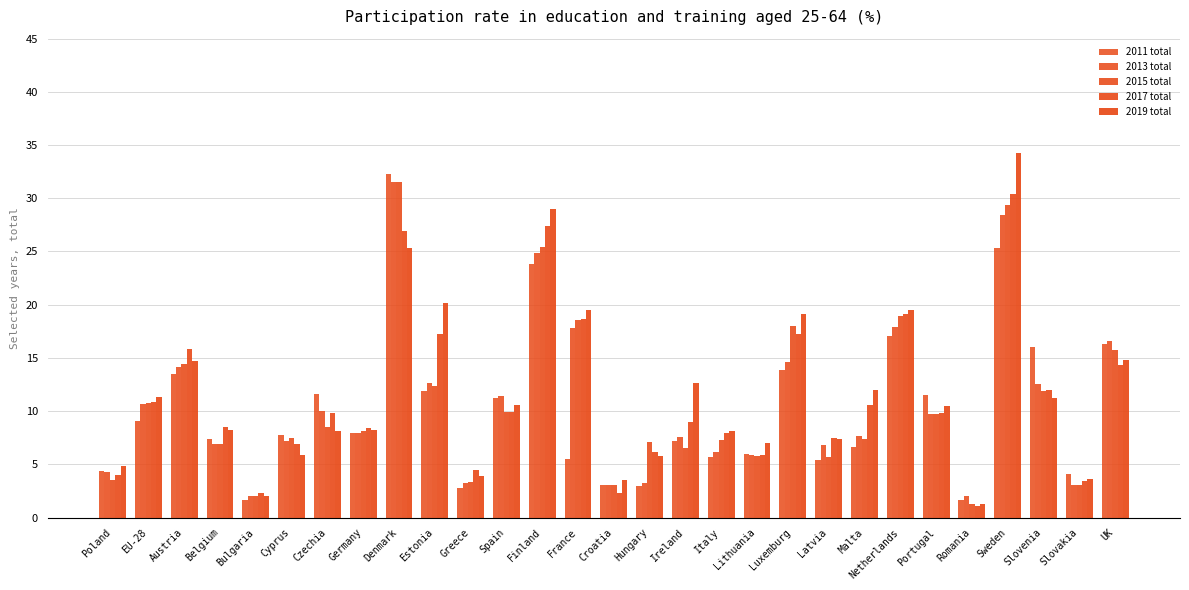

What is the sum of the 2019 total values at Finland and Hungary?

34.8